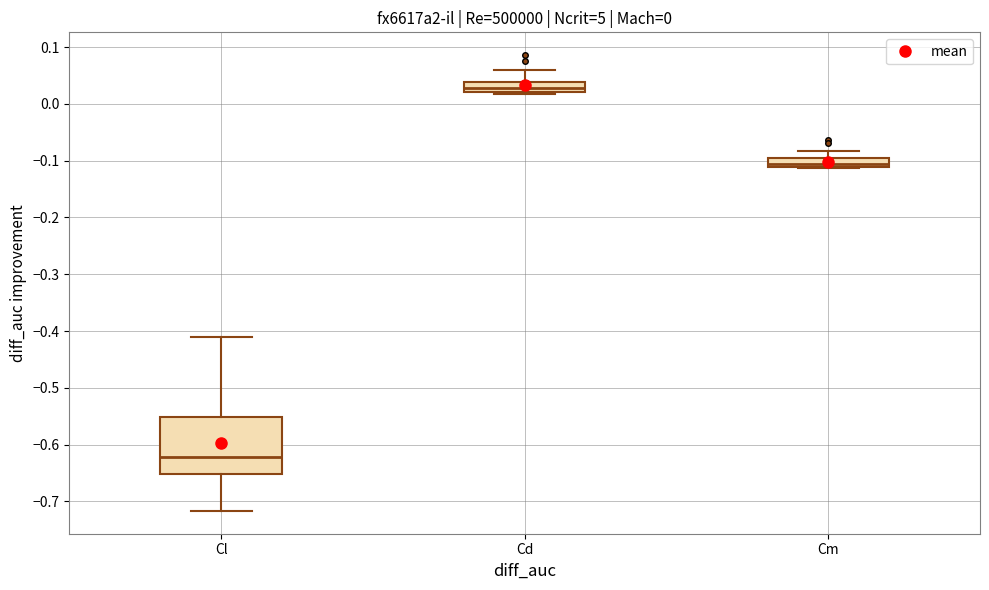

Comparing the boxes themselves (not the whiskers), which one is the tallest?

Cl